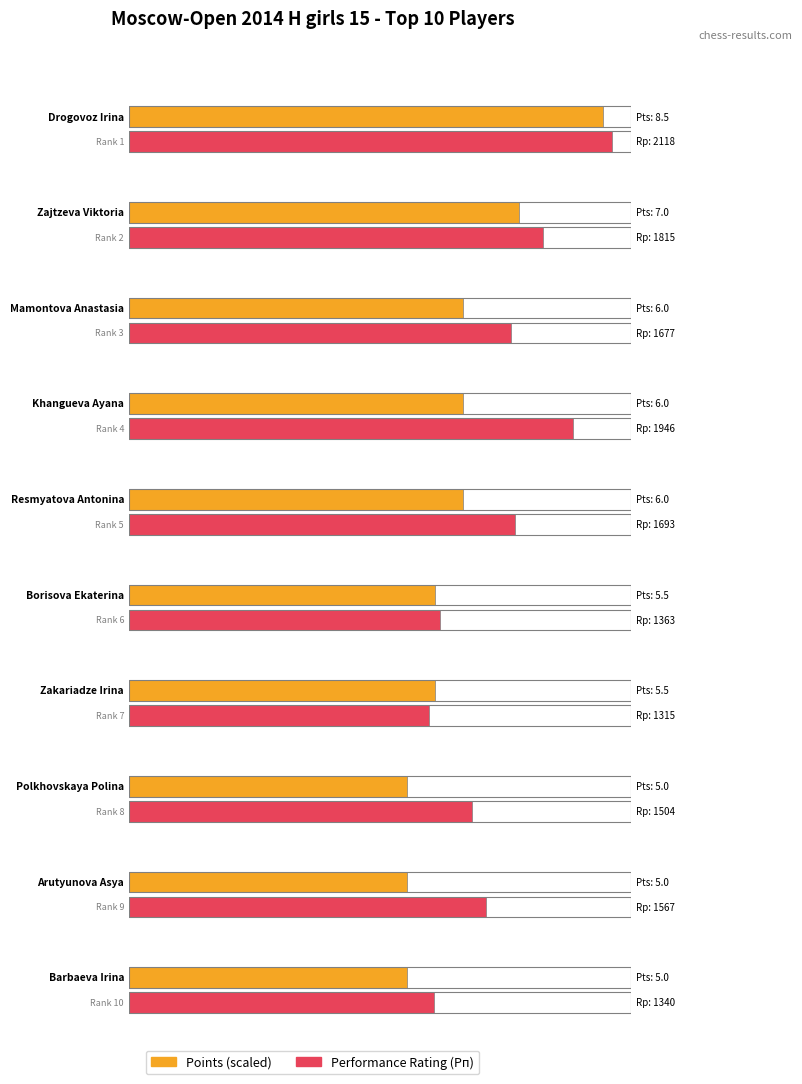

Which series changed the most between Drogovoz Irina and Khangueva Ayana?

Performance Rating